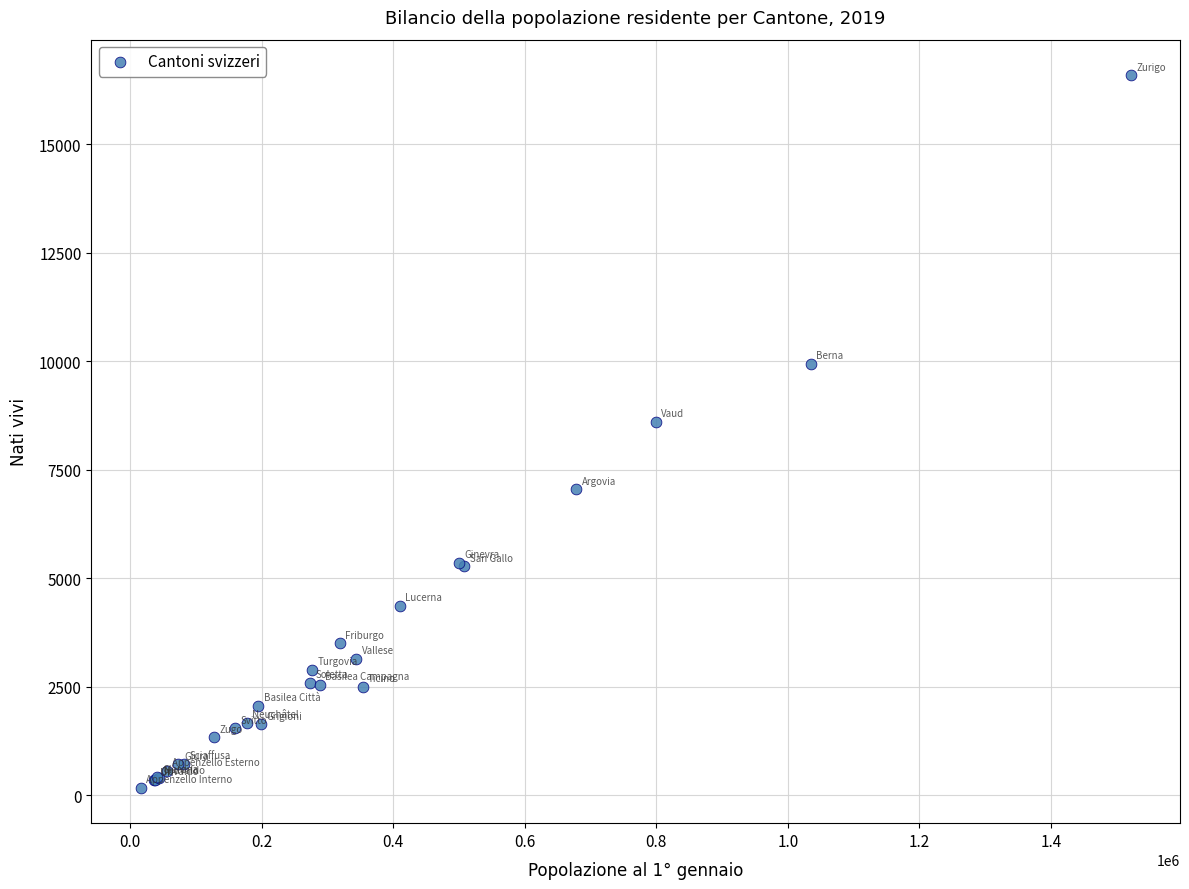

What Y value in the scatter plot is closest to 8380?

8607